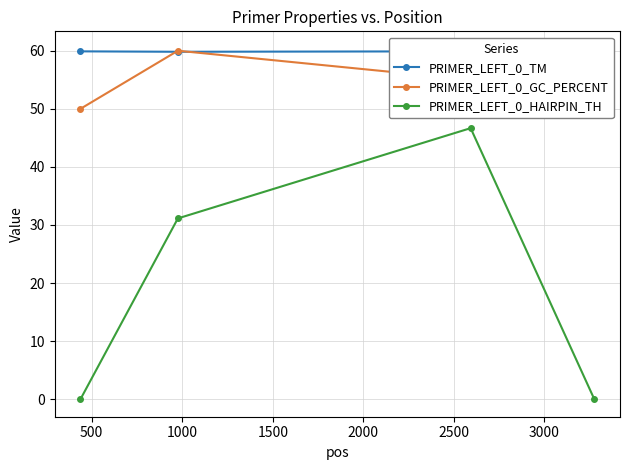

What is the value of the PRIMER_LEFT_0_HAIRPIN_TH point at the 3rd from the left?

46.7